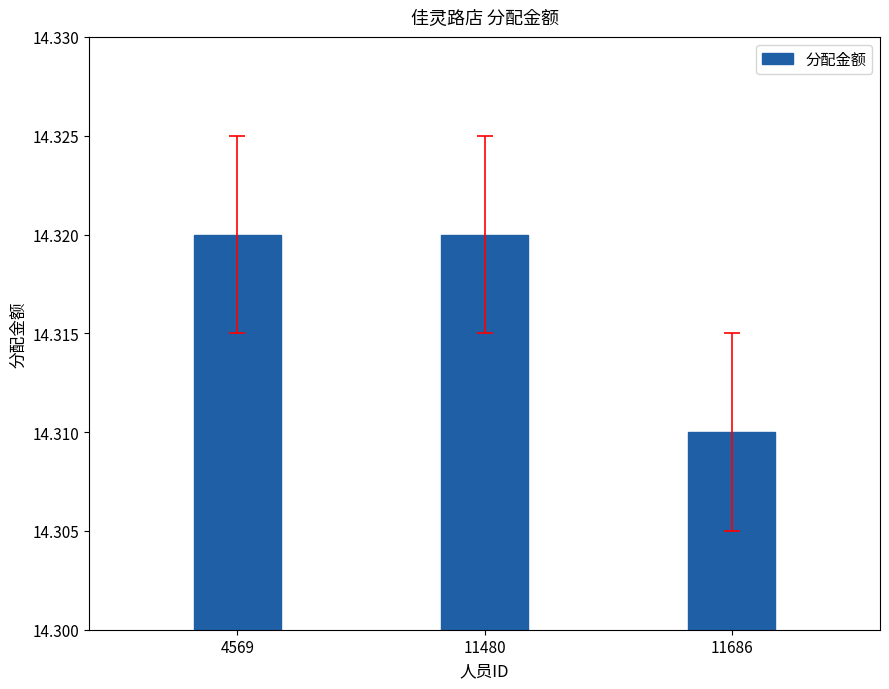

True or false: the data shows 3.1 at 11480.

False